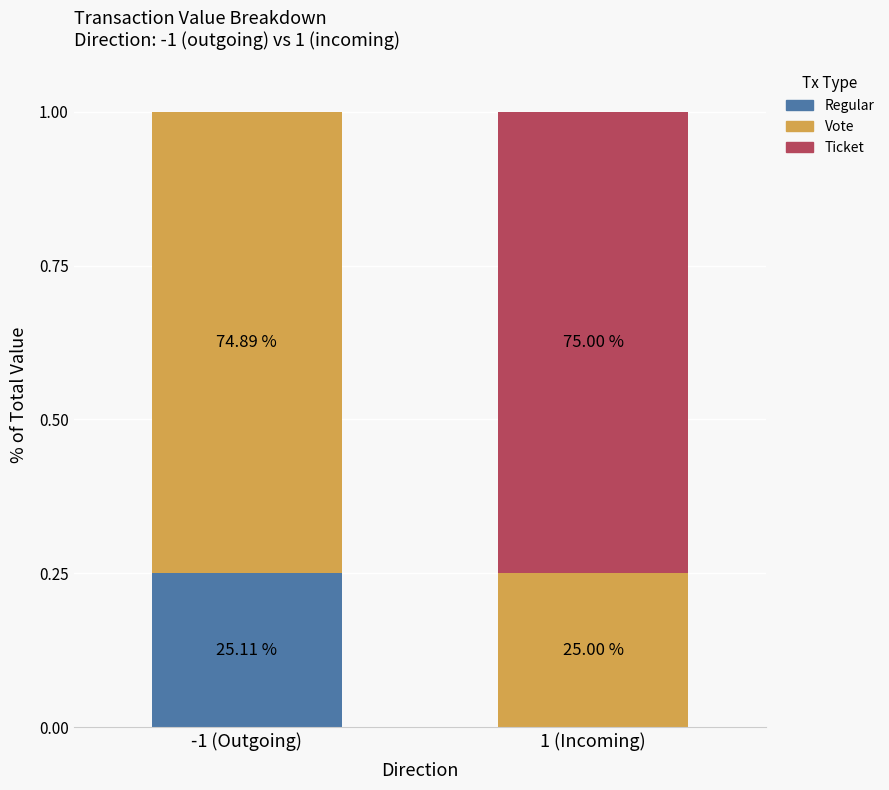

What is the label of the 2nd bar from the right?

-1 (Outgoing)